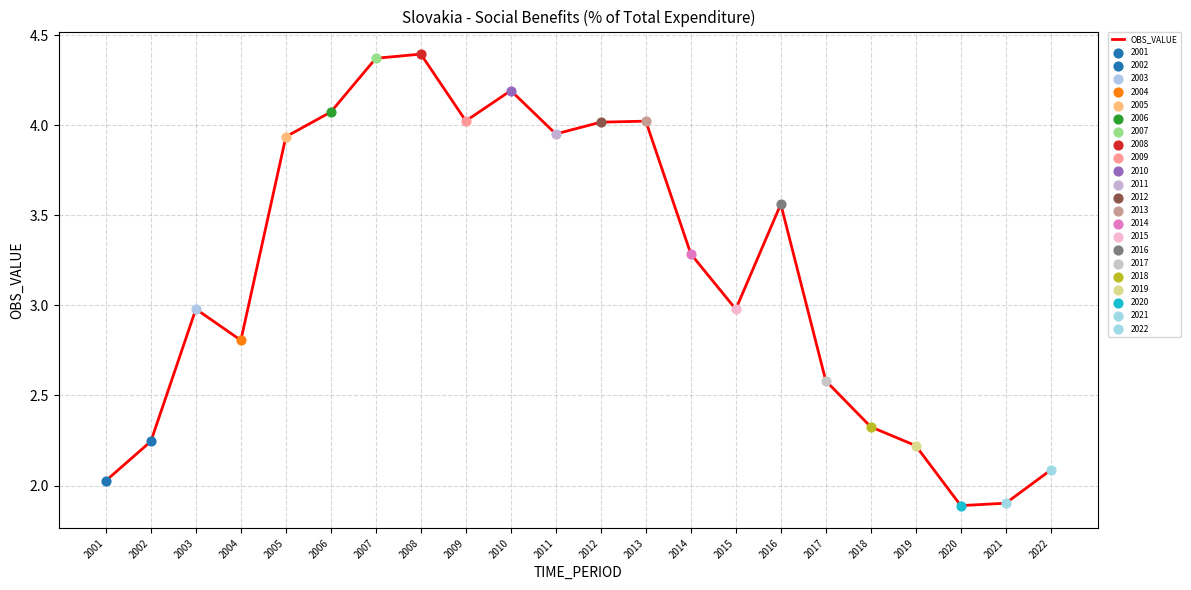

Which has a higher value, 2009 or 2006?

2006